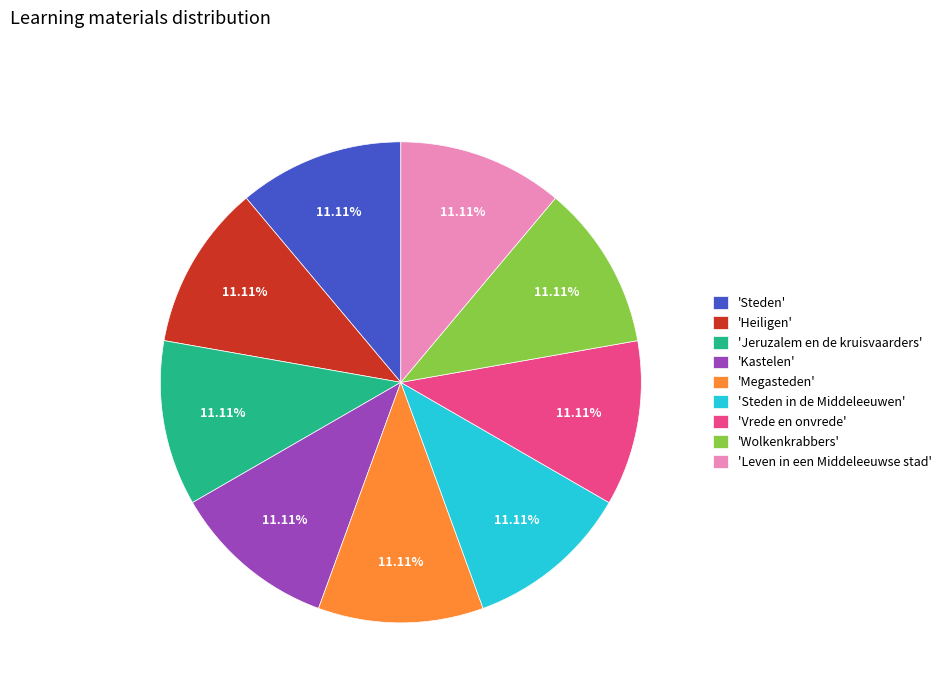

Is there any slice that represents more than half of the pie?

No